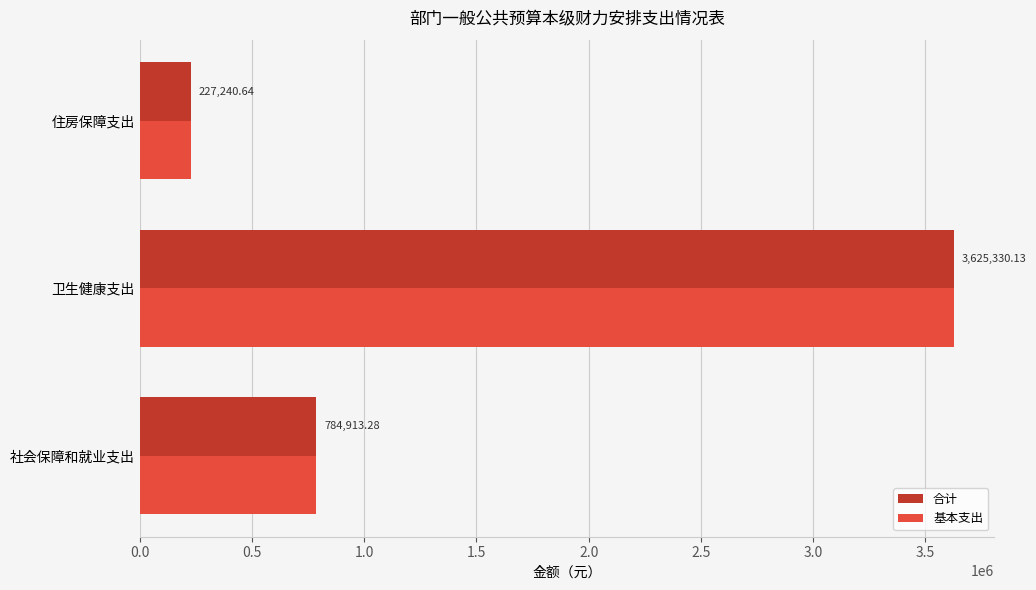

At which label is 合计 closest to 1926285?

社会保障和就业支出